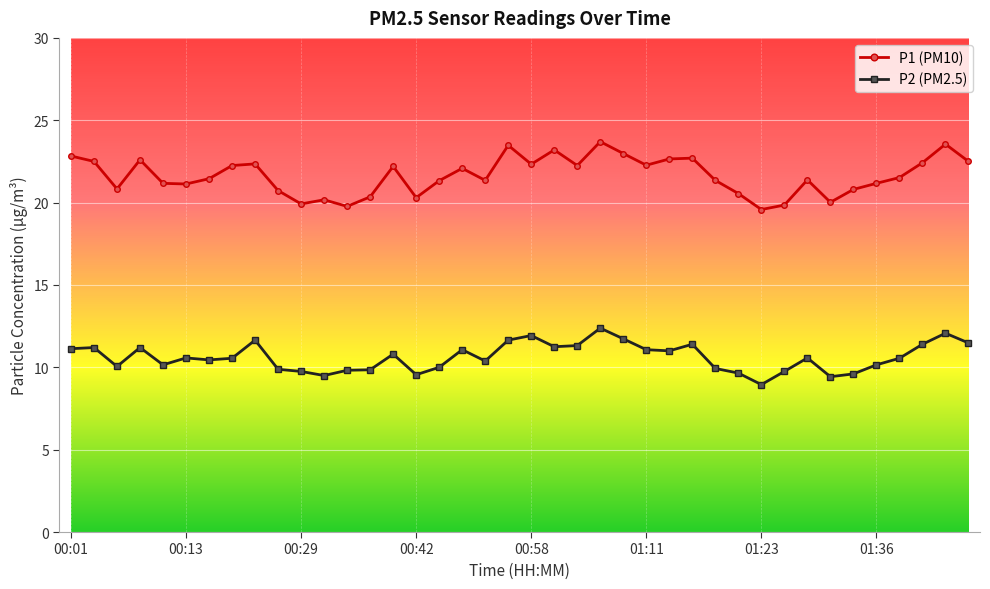

What are all the series names shown in the legend?

P1 (PM10), P2 (PM2.5)